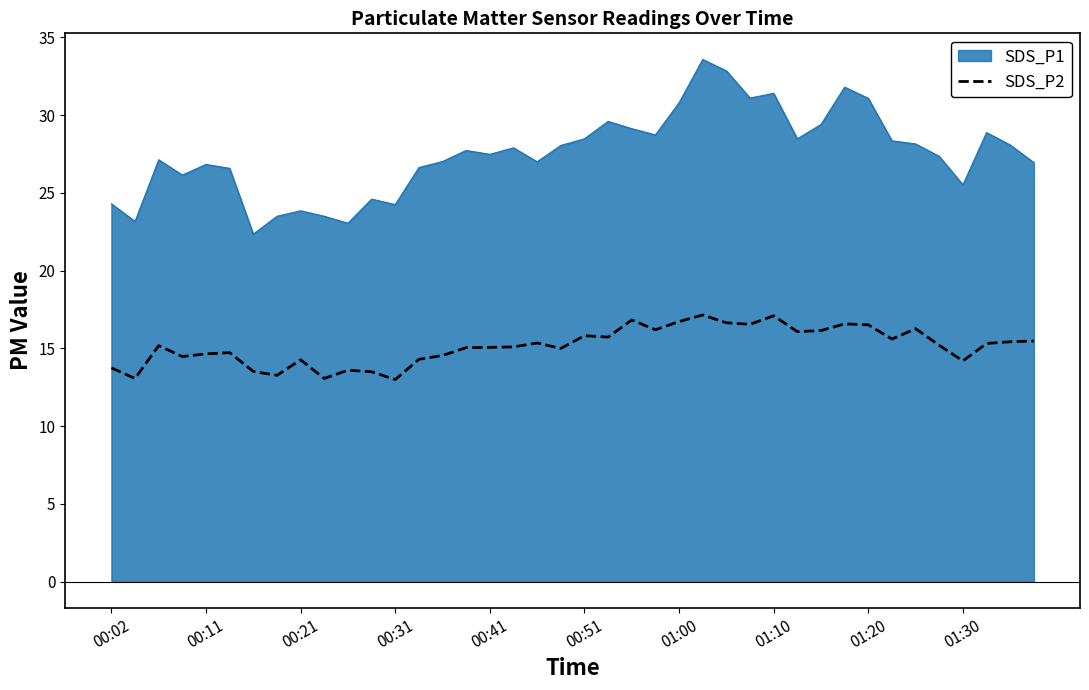

What is the highest value of the SDS_P1 series?

33.6